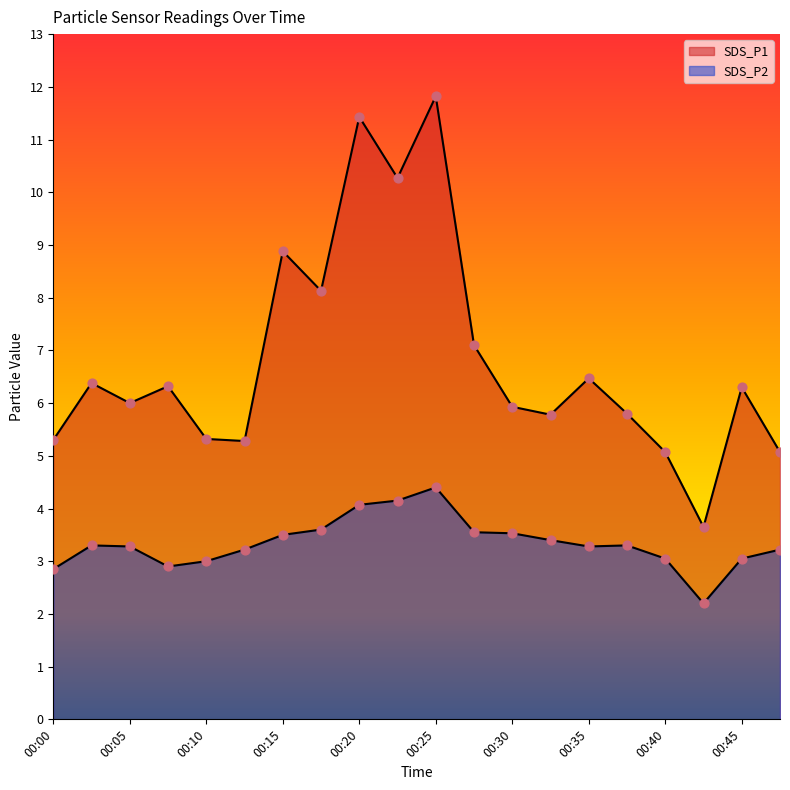

Which series contains the lowest Y value?

SDS_P2